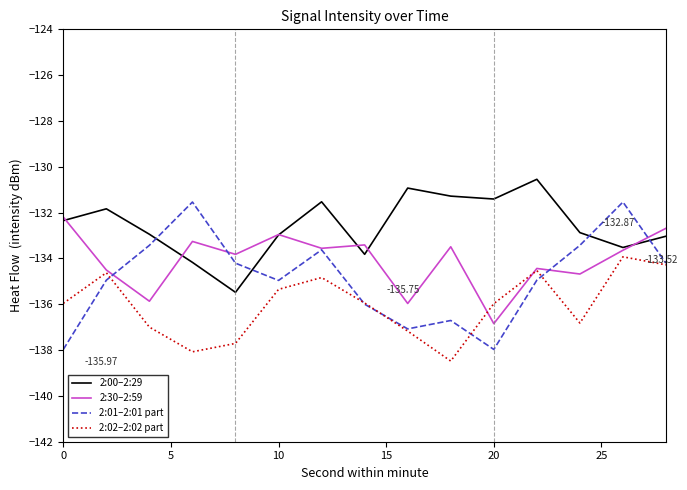

After their last crossing, which series has the higher values: 2:00–2:29 or 2:01–2:01 part?

2:00–2:29